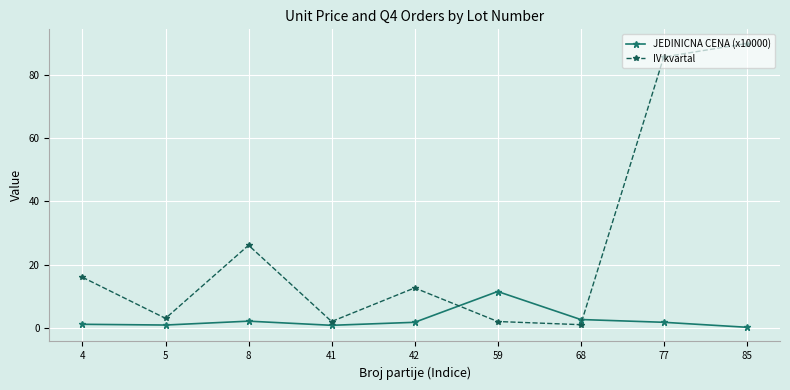

How many distinct data groups are displayed?

2